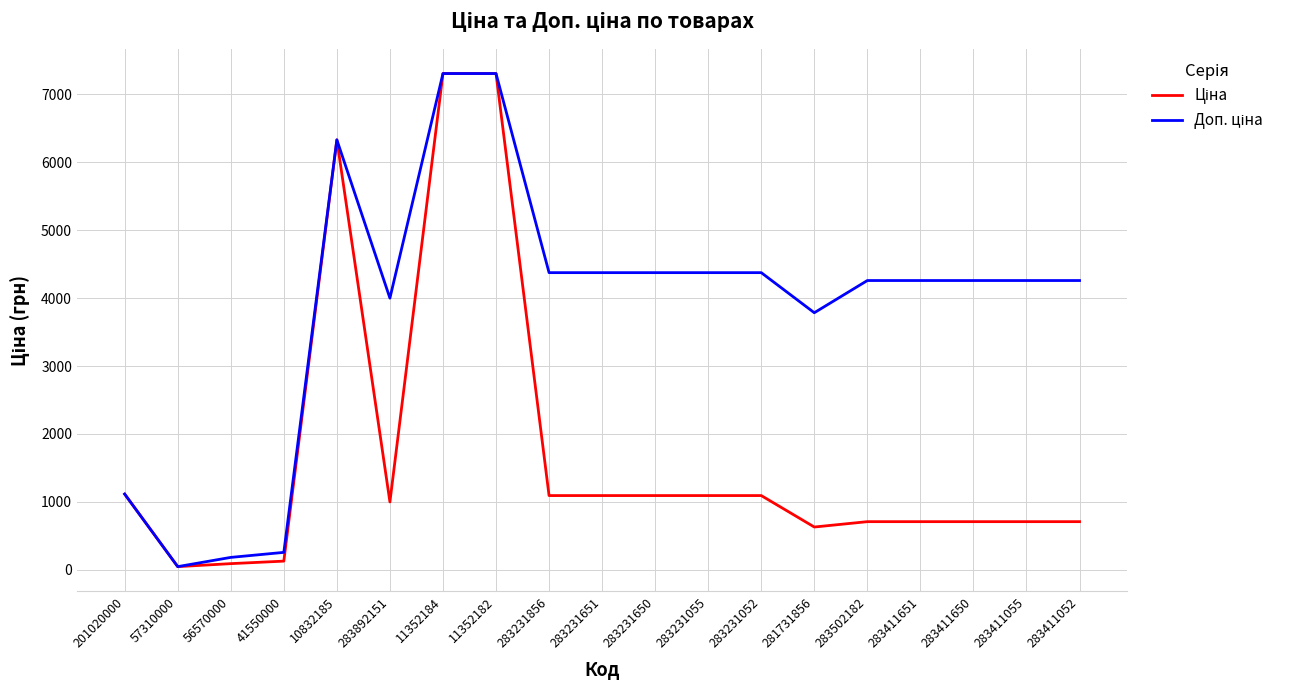

What is the total value across all series at 283231651?

5467.7